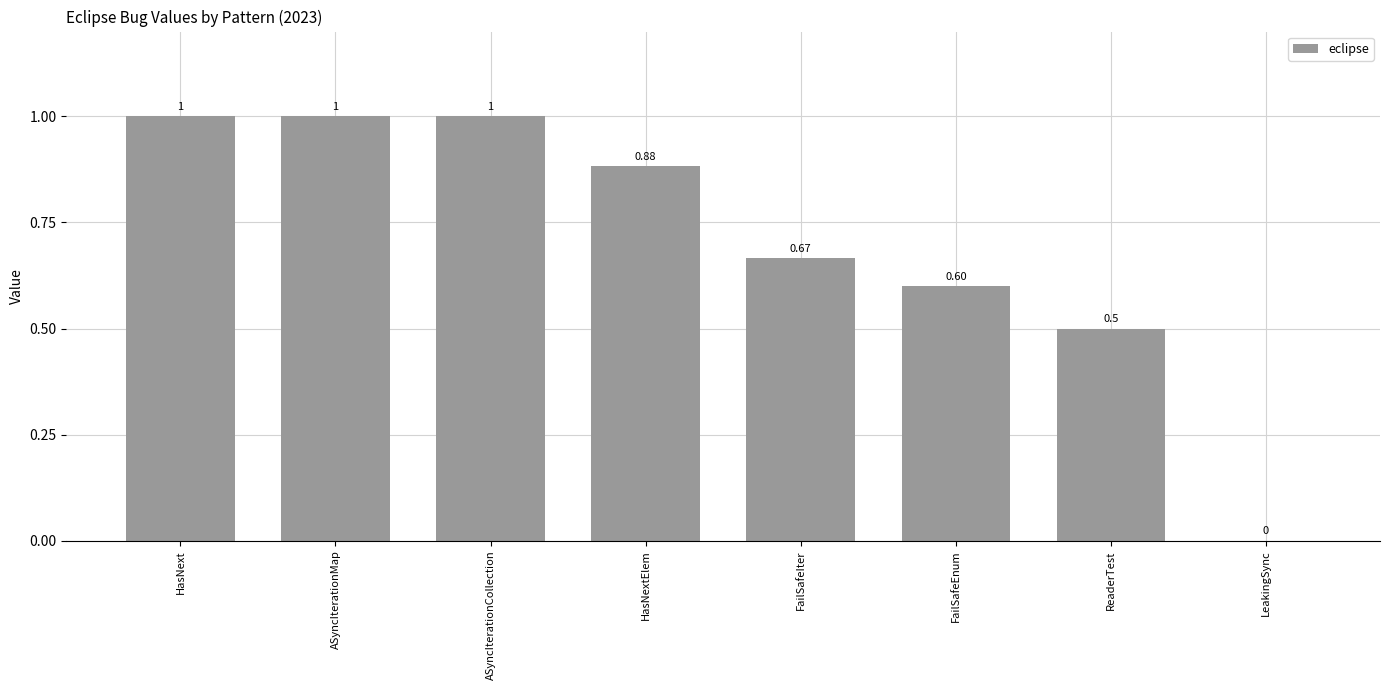

Read the value at ASyncIterationMap.

1.0